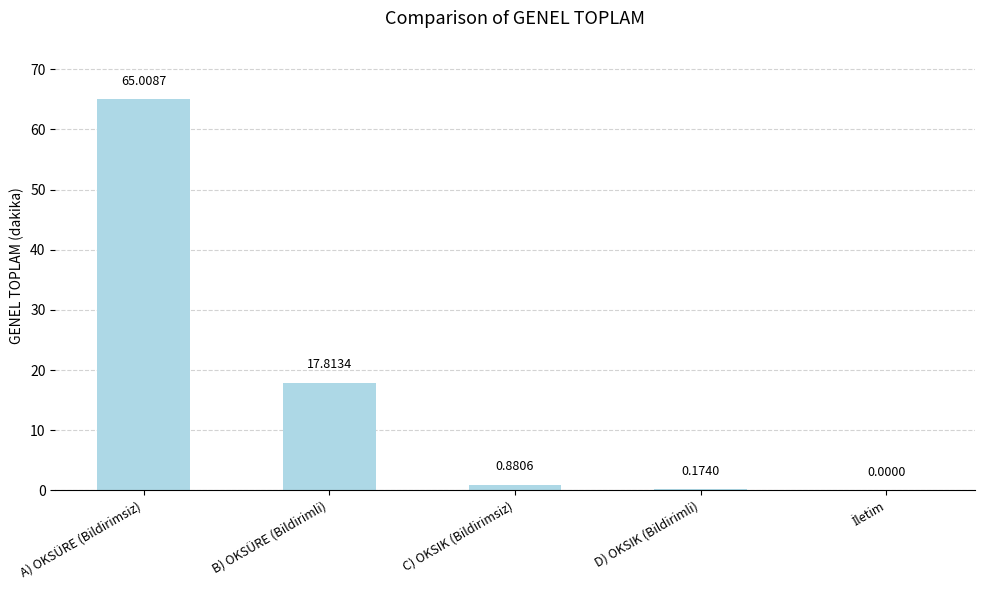

What is the sum of the values at B) OKSÜRE (Bildirimli) and C) OKSIK (Bildirimsiz)?

18.7